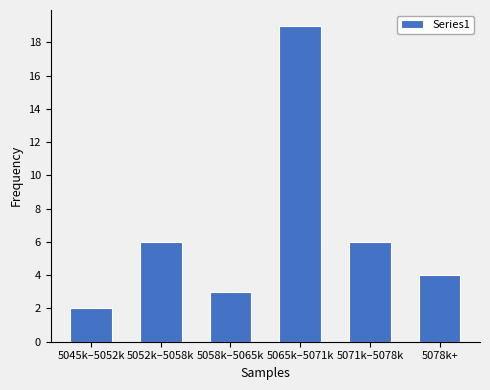

Reading left to right, list all the values displayed in this chart.

5045k–5052k=2	5052k–5058k=6	5058k–5065k=3	5065k–5071k=19	5071k–5078k=6	5078k+=4